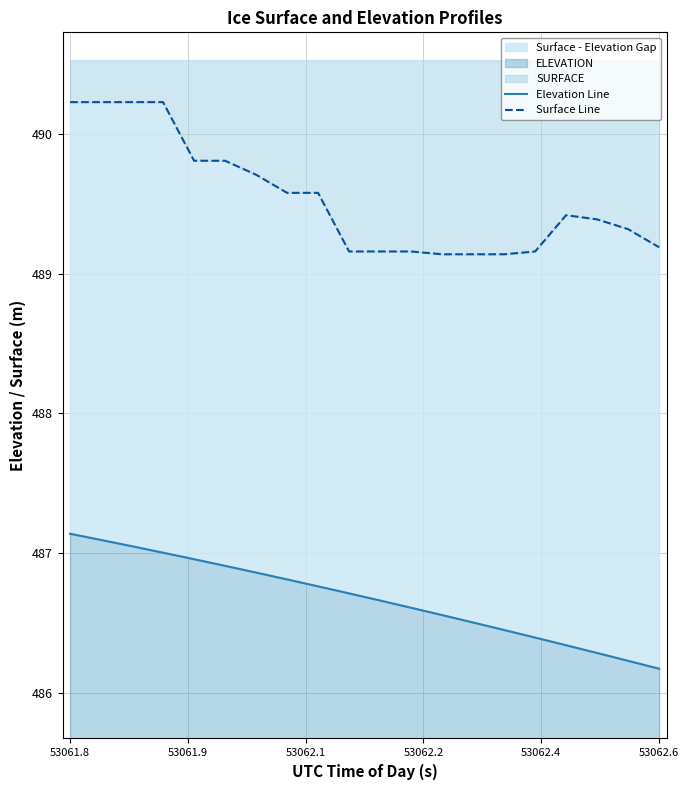

How many lines are shown in the chart?

2